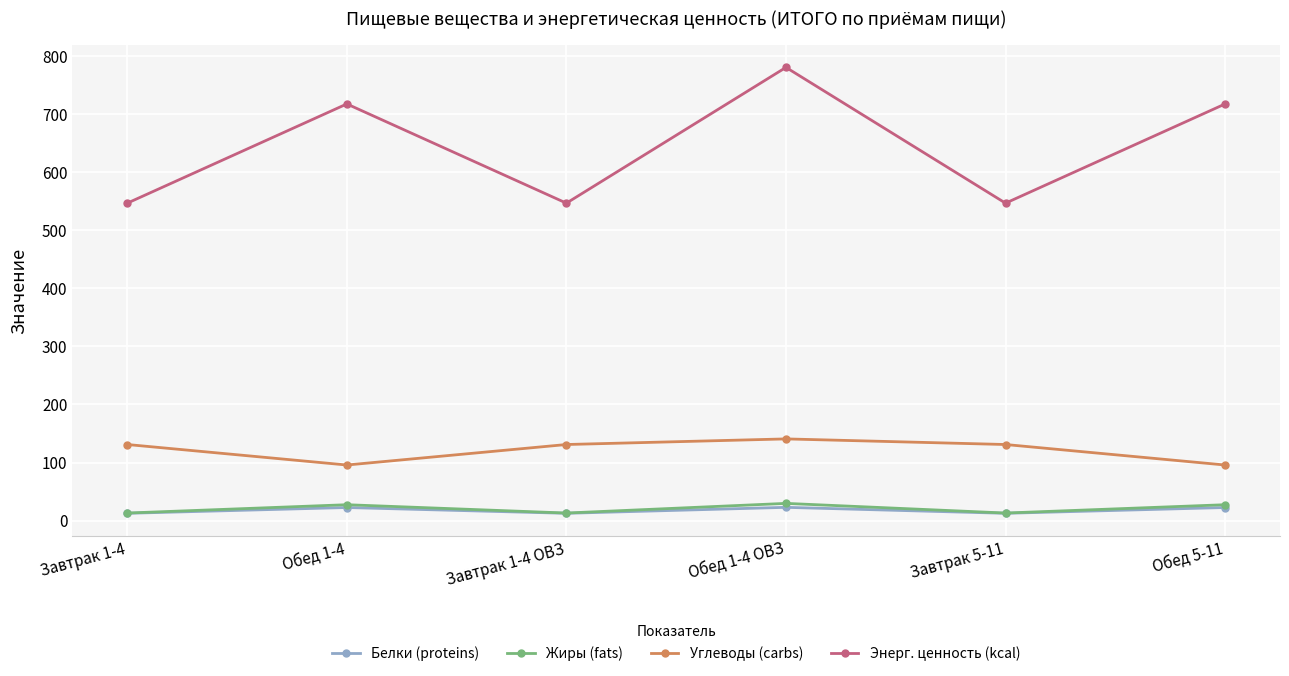

The value of Энерг. ценность (kcal) at Завтрак 5-11 is 965.9. True or false?

False